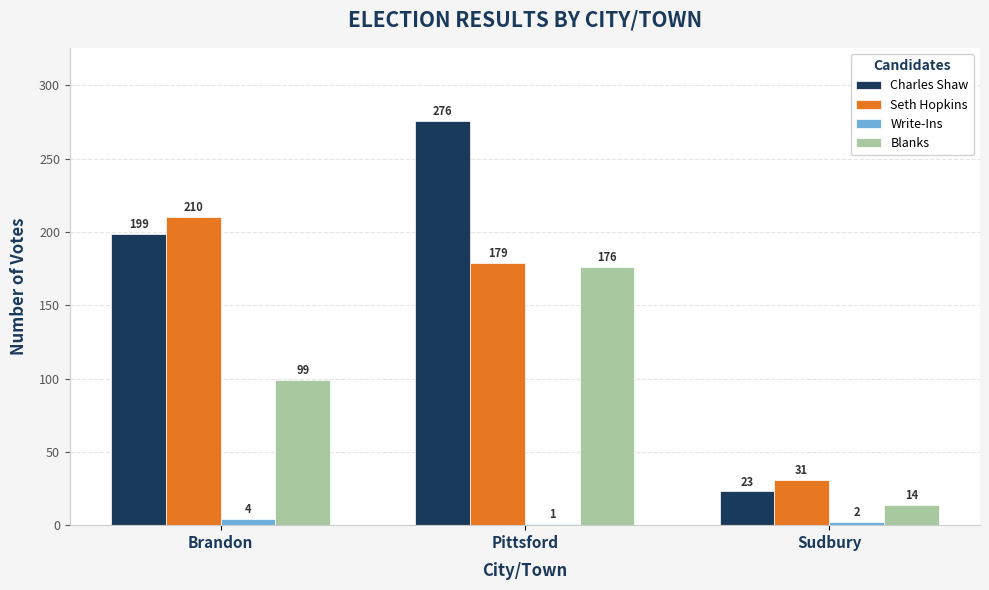

What is the difference between the highest and lowest values at Pittsford?

275